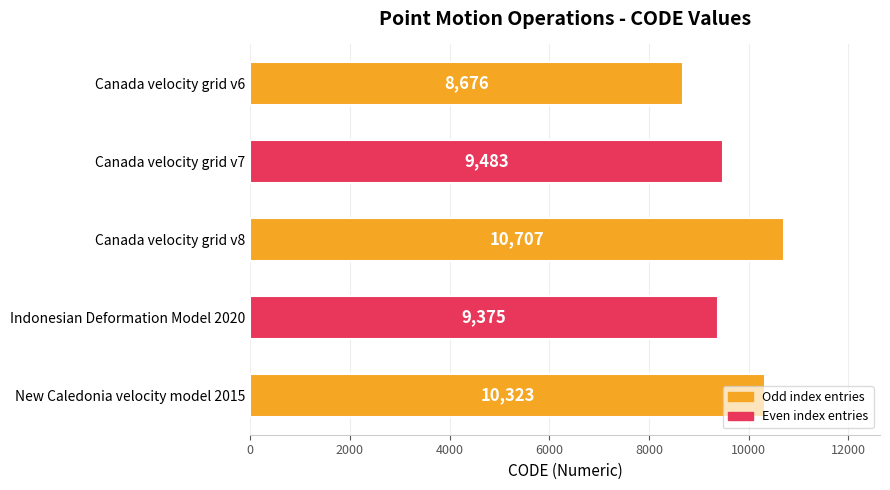

How many values are below 9483?

2